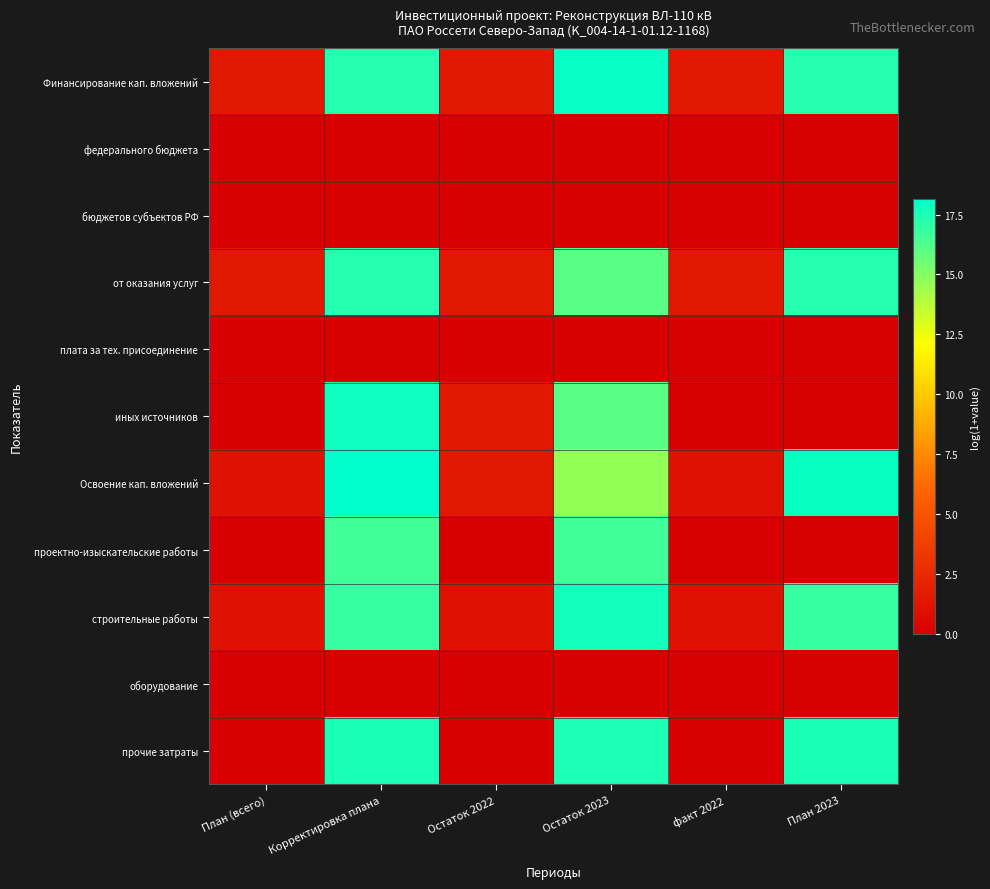

Which has a higher value, Остаток 2022 or План 2023?

План 2023